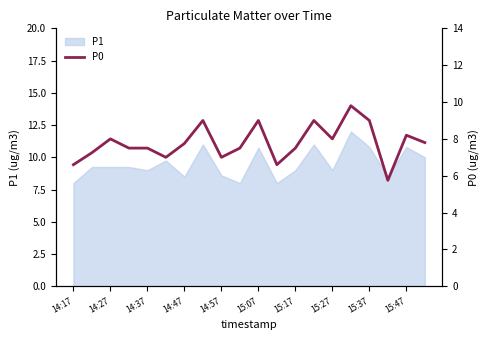

The P1 series shows 15.0 at 14:27. True or false?

False